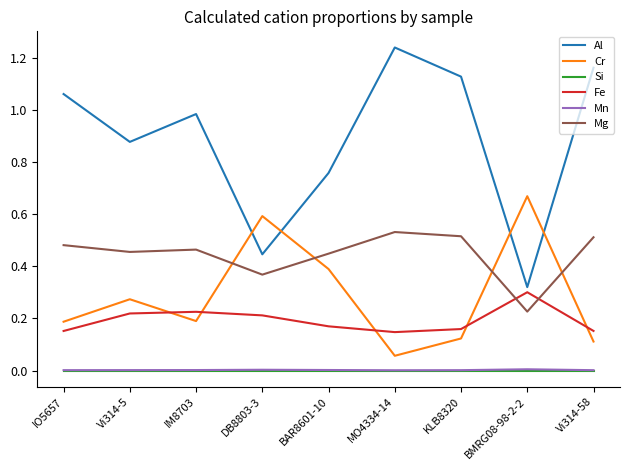

Rank the categories by Al value from lowest to highest.

BMRG08-98-2-2, DB8803-3, BAR8601-10, Vi314-5, IM8703, IO5657, KLB8320, Vi314-58, MO4334-14